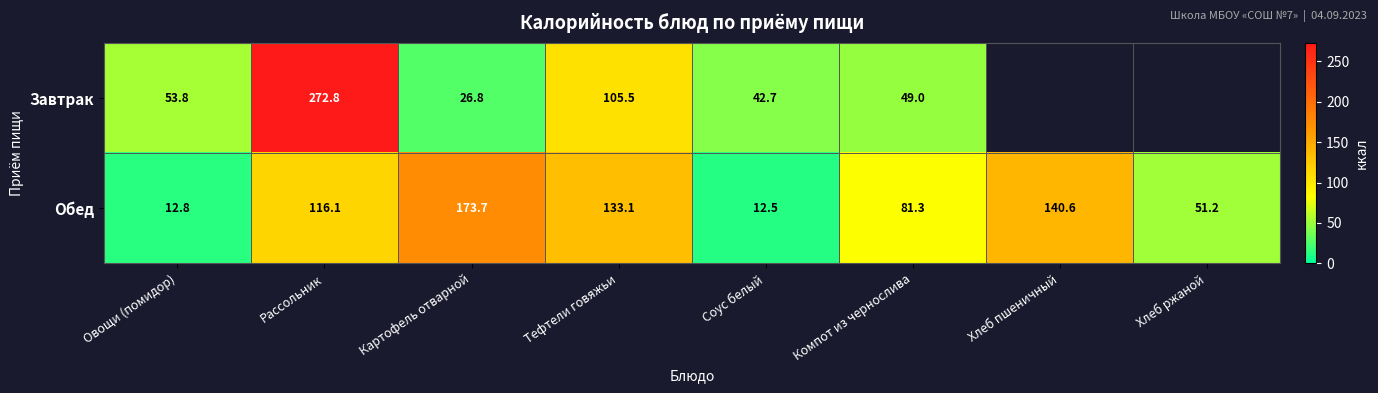

Where does the Обед series first go above 116?

Рассольник